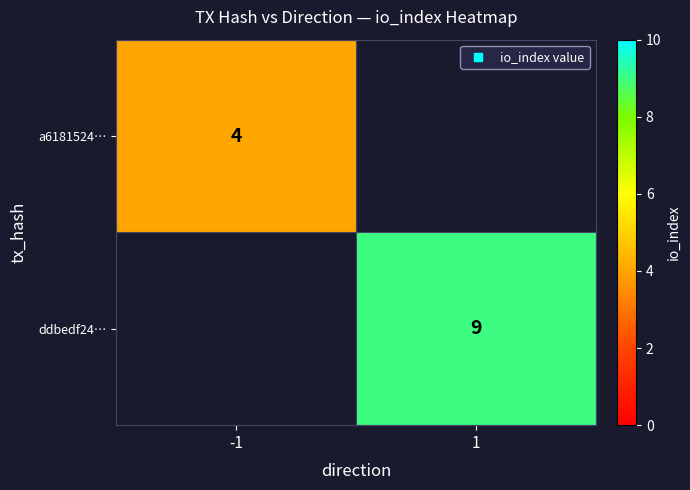

True or false: ddbedf24… has a value of 4.4 at 1.

False